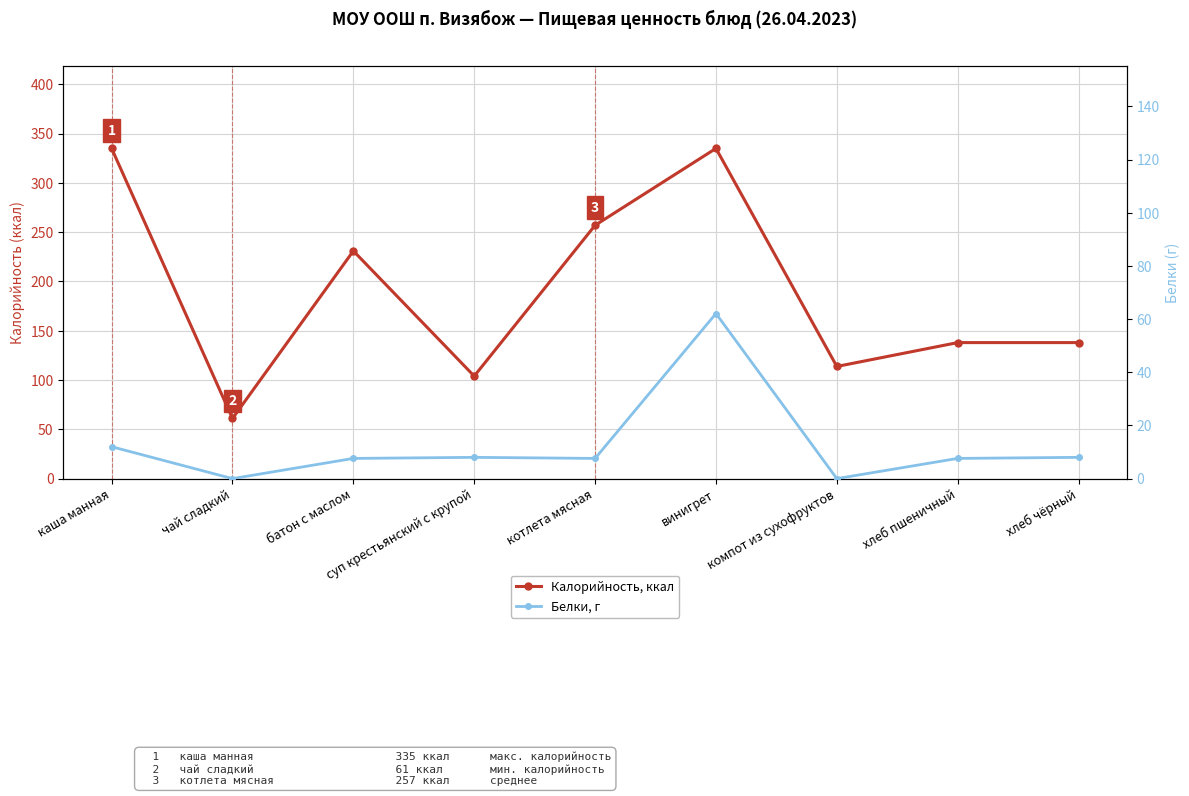

What is the highest value of the Калорийность, ккал series?

335.0